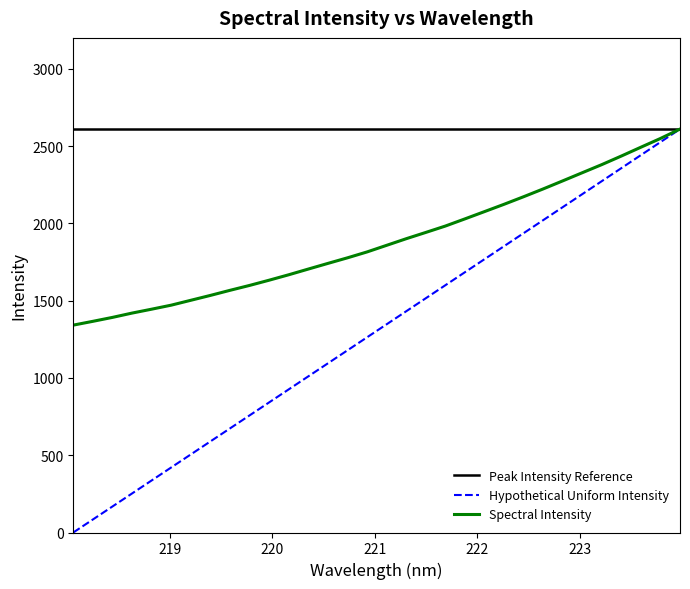

What is the maximum value shown in the chart?

2610.0